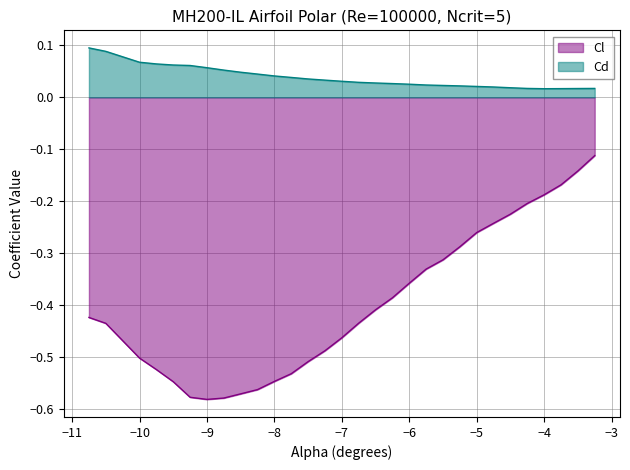

True or false: Cl and Cd intersect in this chart.

False